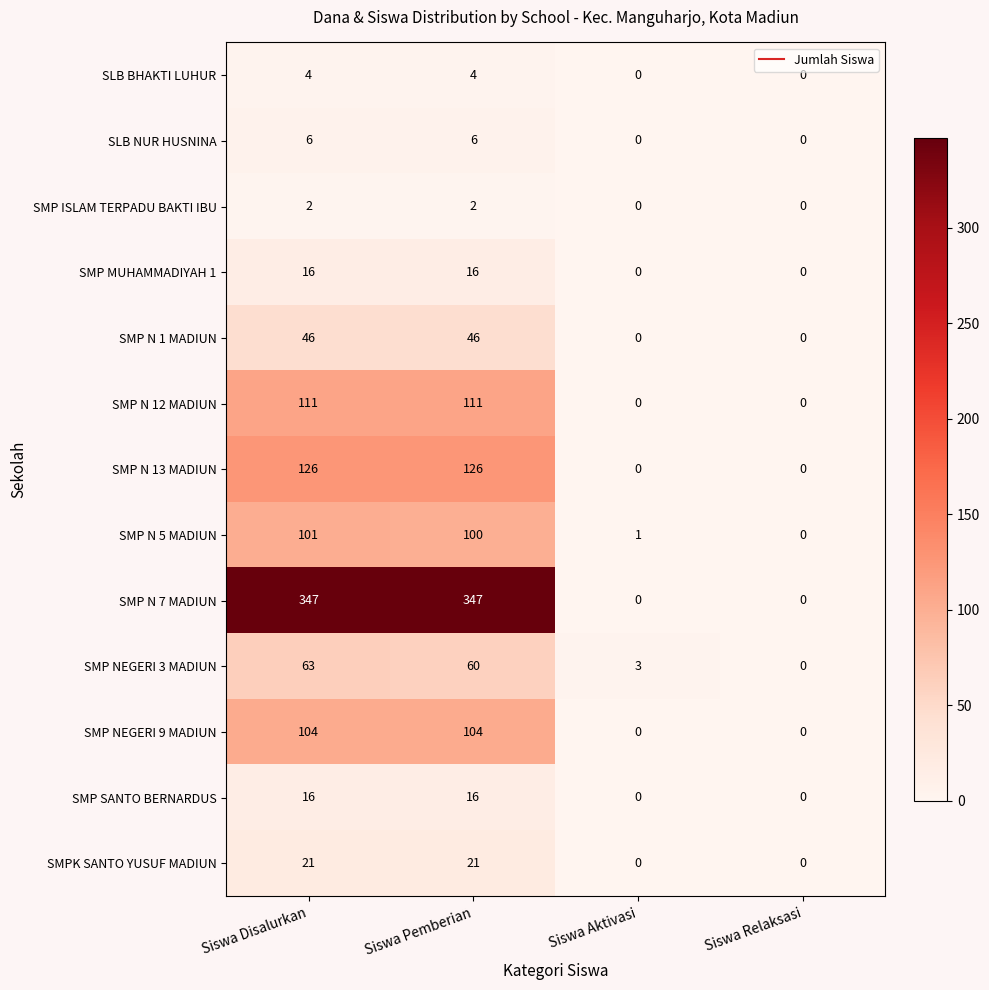

Count the SMPK SANTO YUSUF MADIUN values in the range 0 to 21.

4